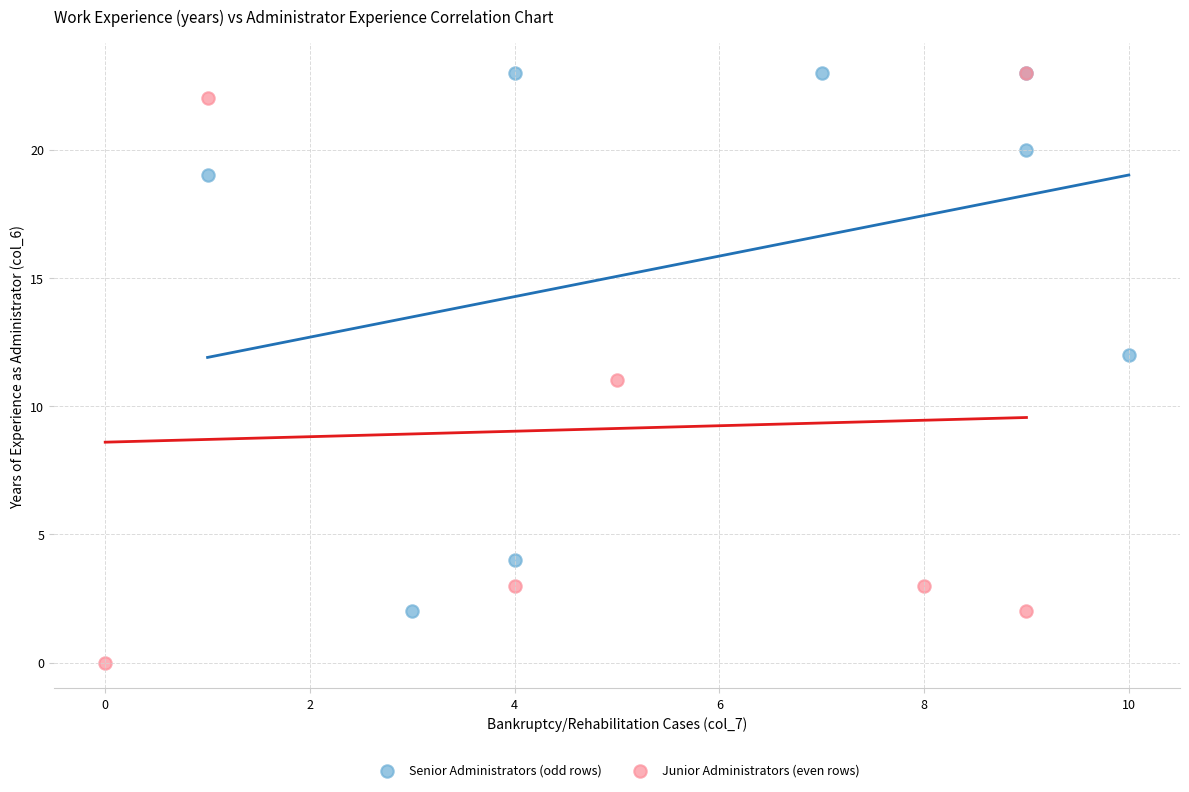

Which series reaches the minimum Y coordinate?

Junior Administrators (even rows)